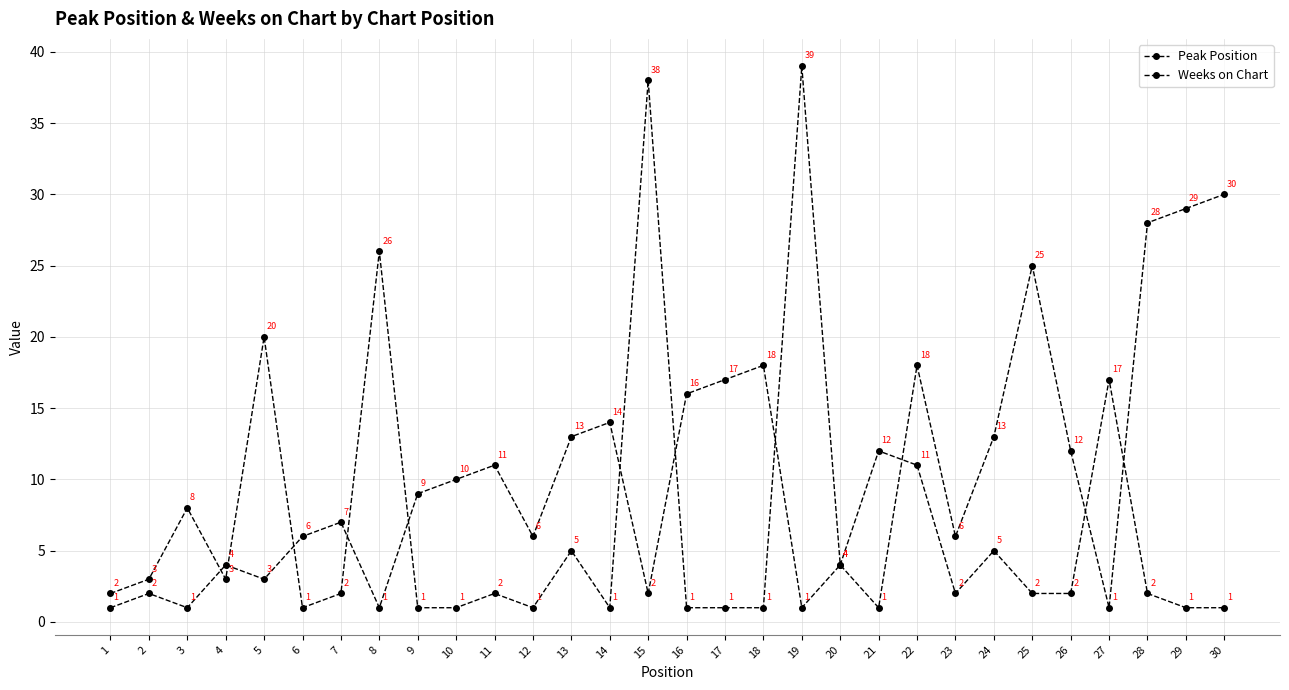

How many times do Weeks on Chart and Peak Position cross each other?

11